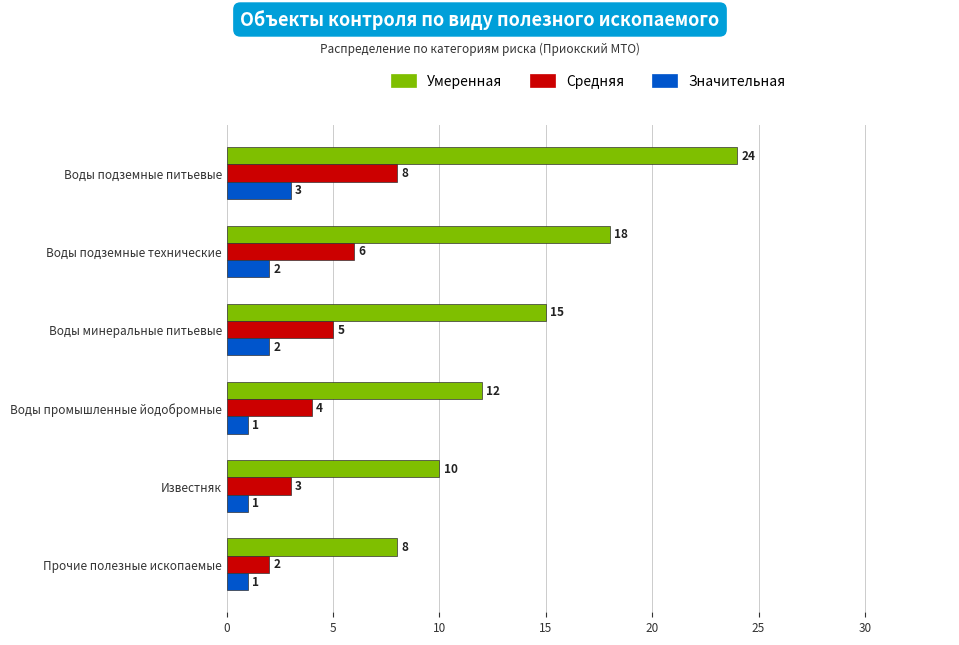

Which category has the highest value in the Значительная series?

Воды подземные питьевые